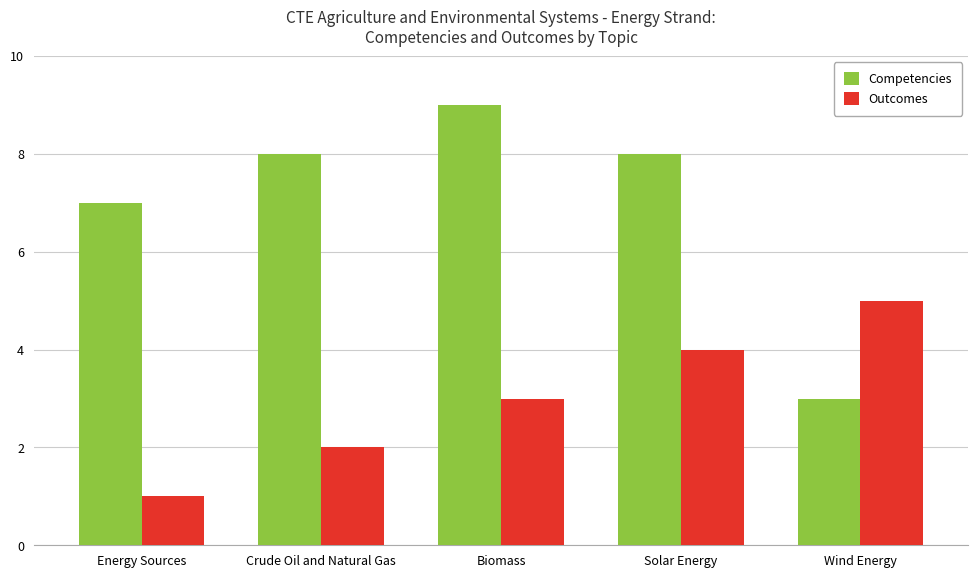

Read the Competencies value at Crude Oil and Natural Gas.

8